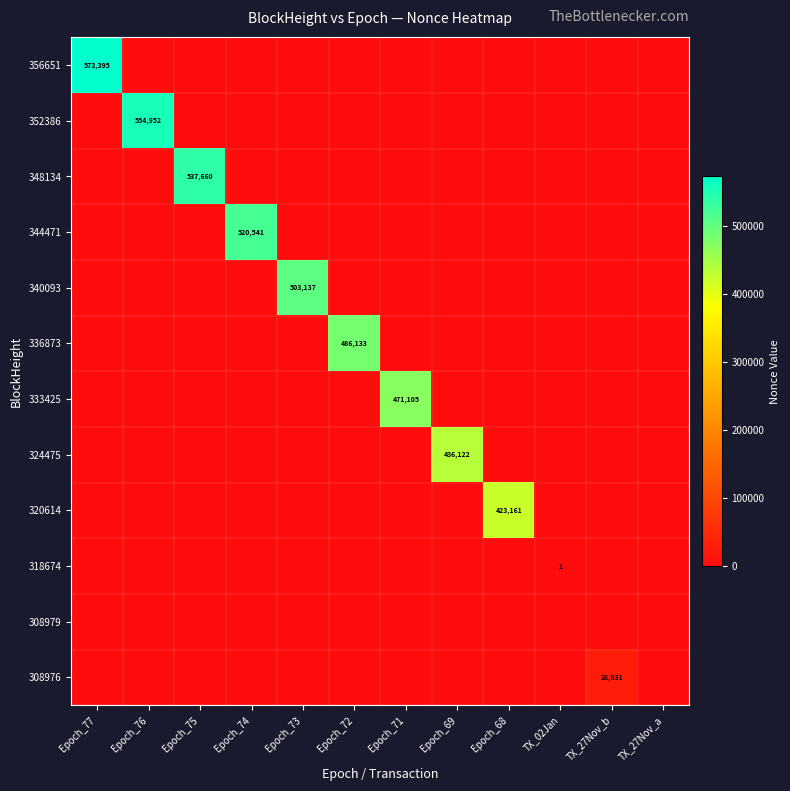

Which category has the highest value in the 333425 series?

Epoch_71